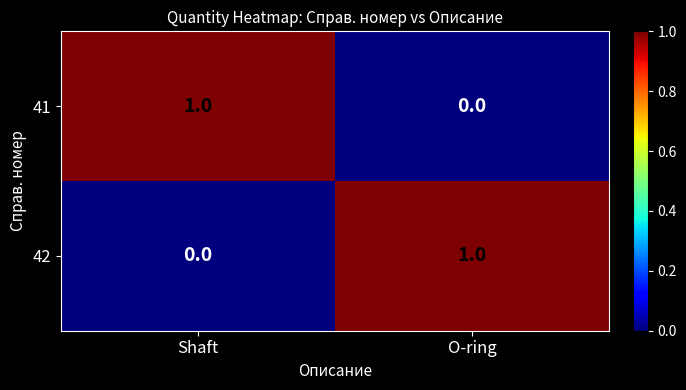

Rank the categories by 41 value from highest to lowest.

Shaft, O-ring